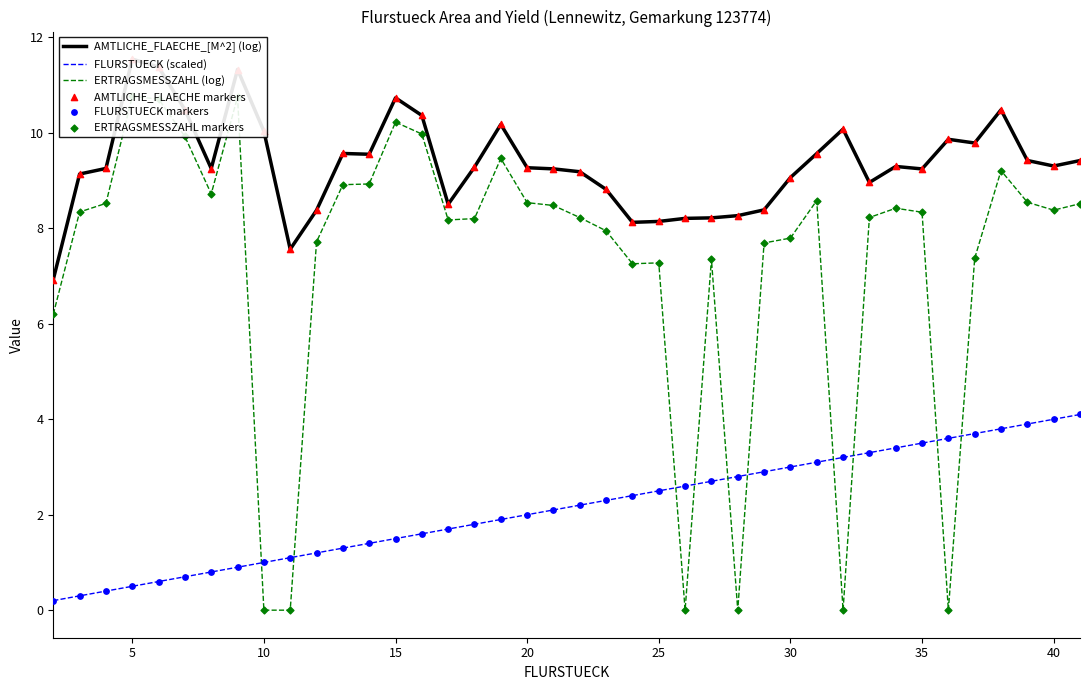

What is the maximum value for FLURSTUECK (scaled)?

4.1